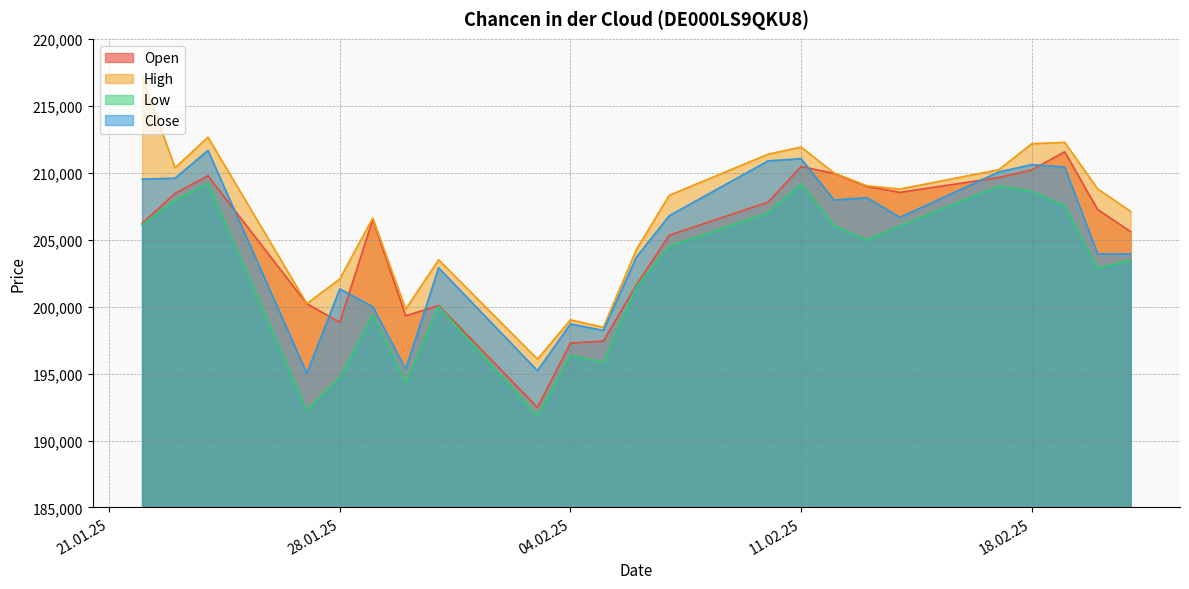

Which series has the largest total across all categories?

High